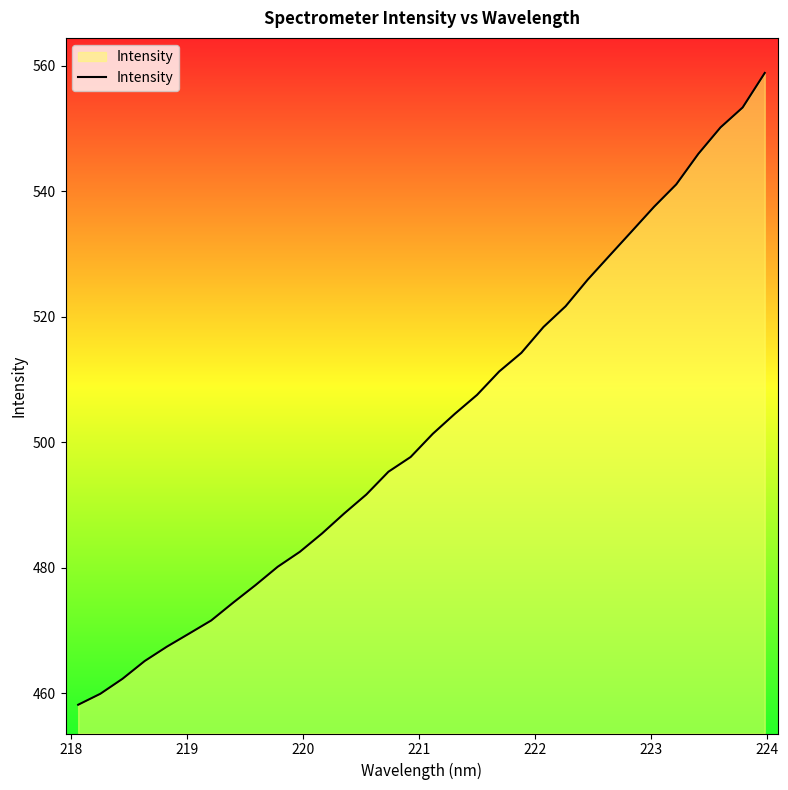

True or false: the data has more than 0 interior local peaks.

False